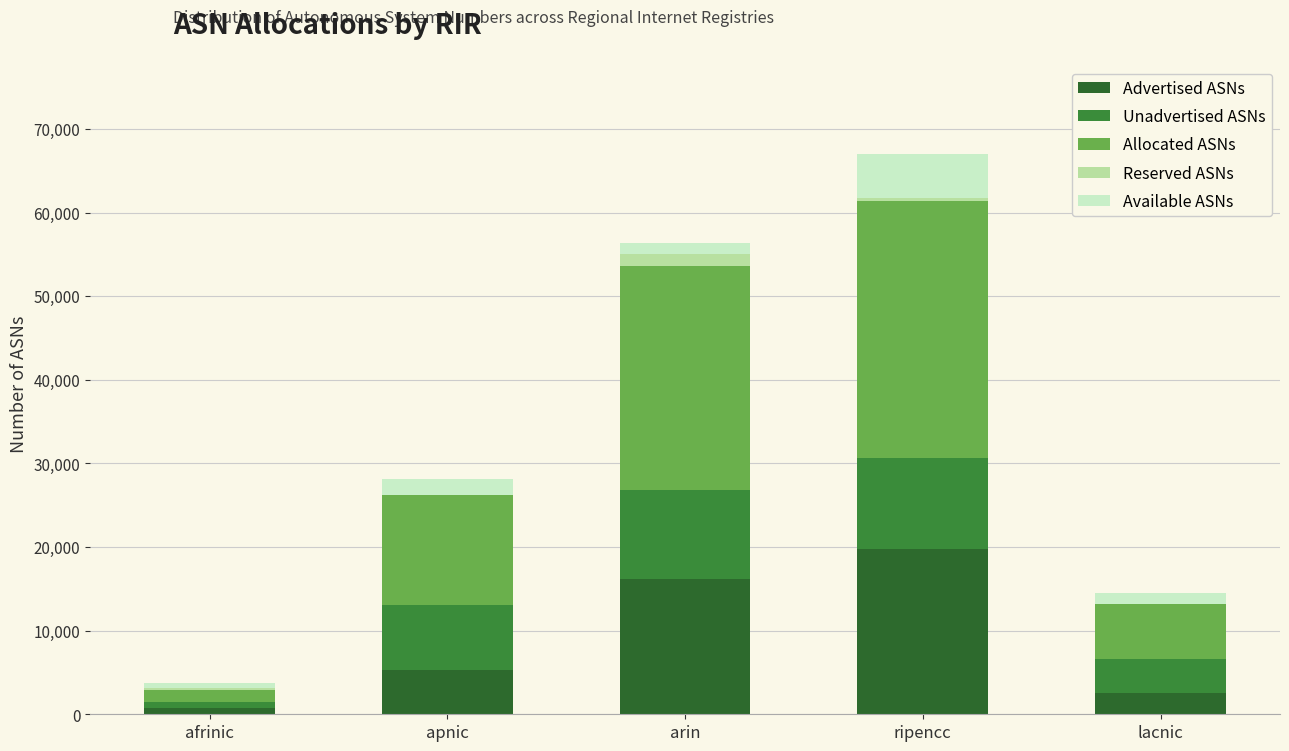

At which category is the sum across all series the highest?

ripencc